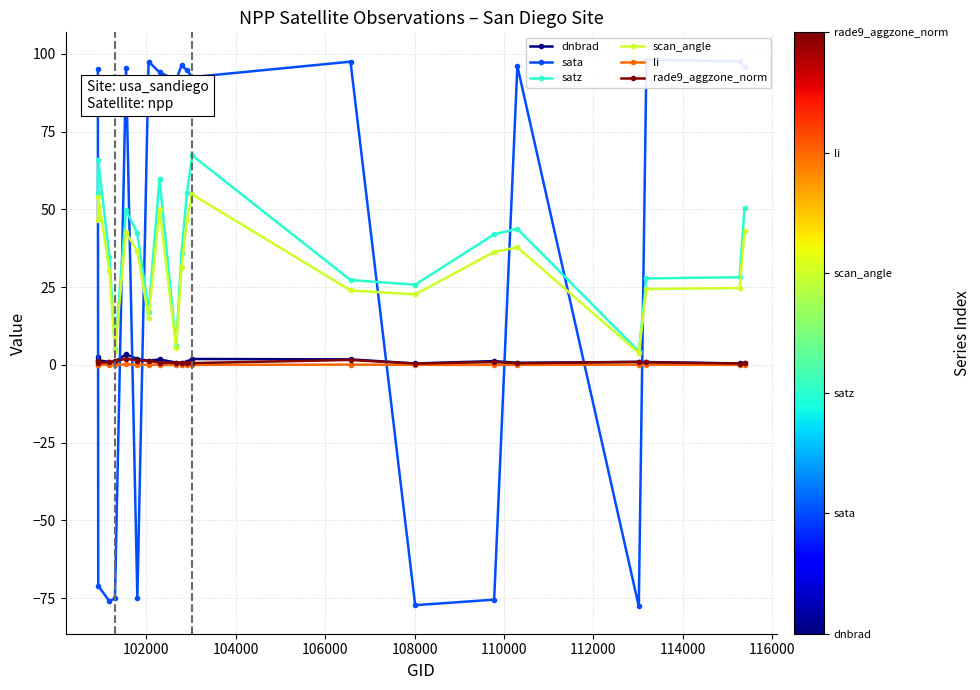

Count the number of categories in the chart.

20